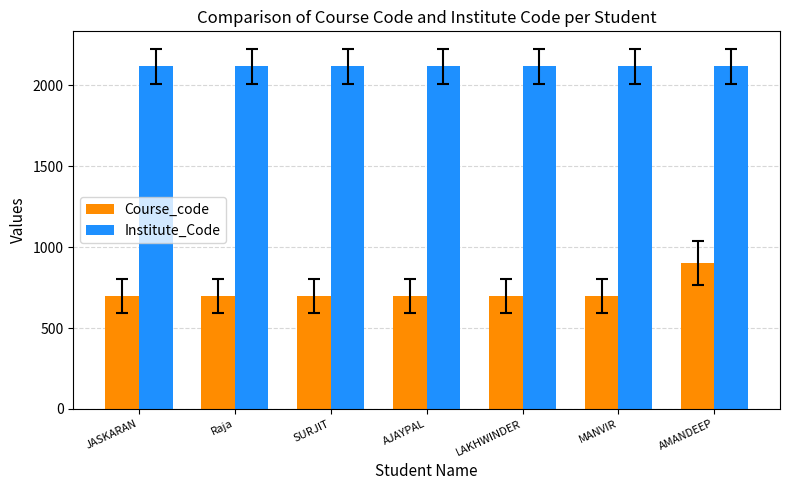

Which series has the largest total across all categories?

Institute_Code